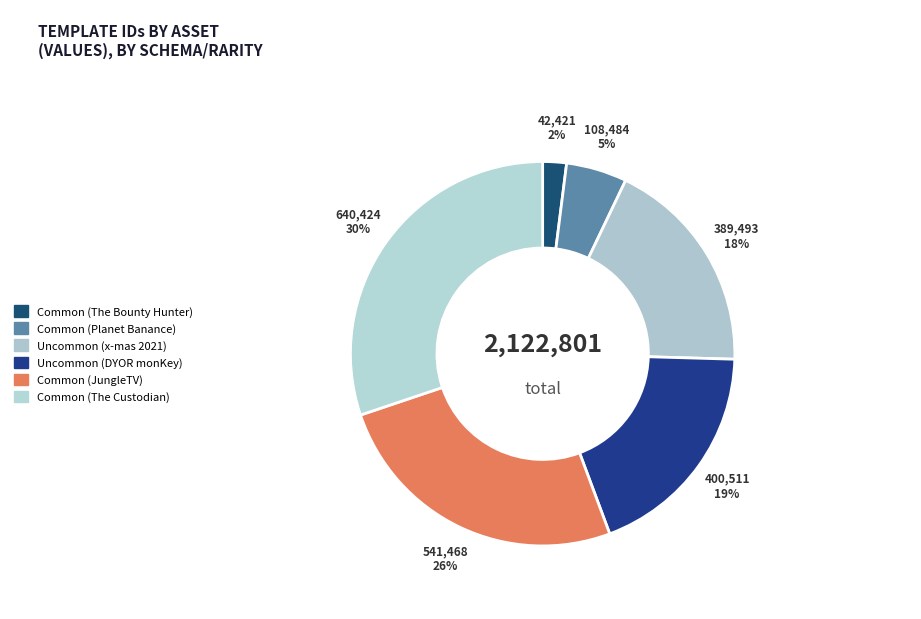

Which category has the smallest portion of the pie?

Common (The Bounty Hunter)